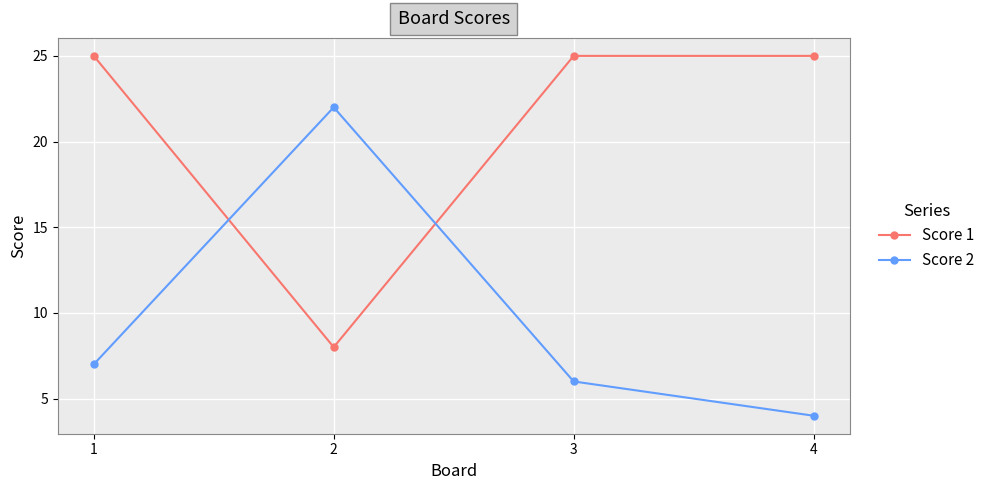

What is the maximum value shown in the chart?

25